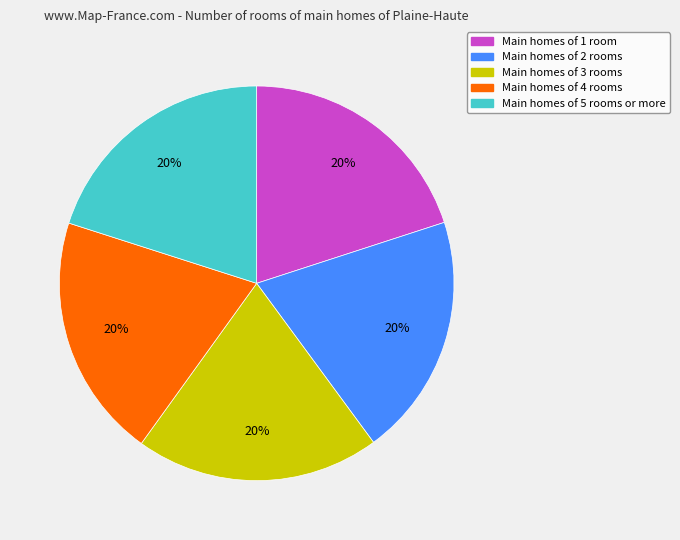

Does any single category account for the majority?

No